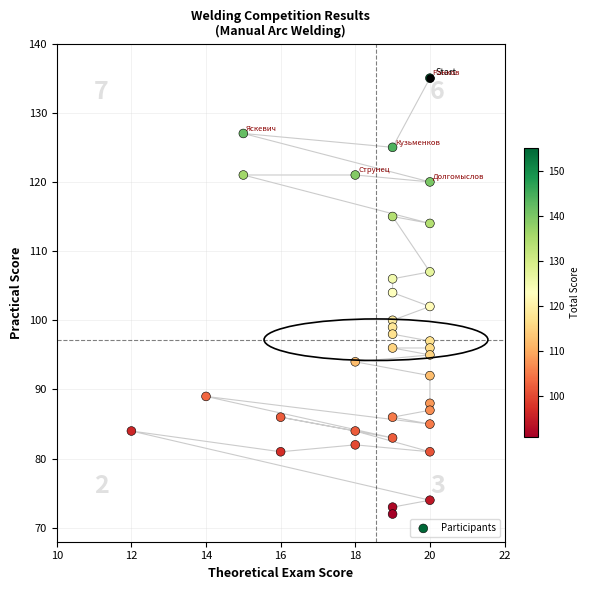

What is the range of X values (max minus min)?

8